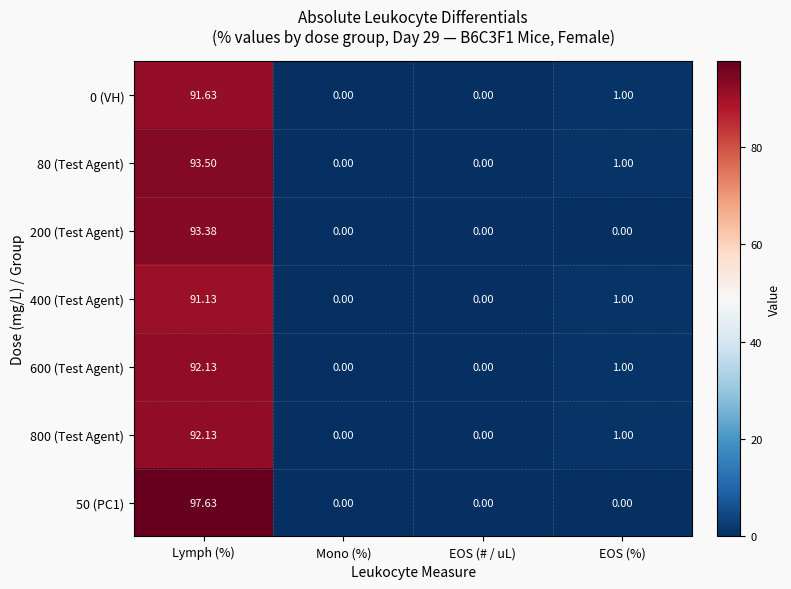

Is the value of 600 (Test Agent) at EOS (# / uL) greater than the value of 200 (Test Agent) at Lymph (%)?

No